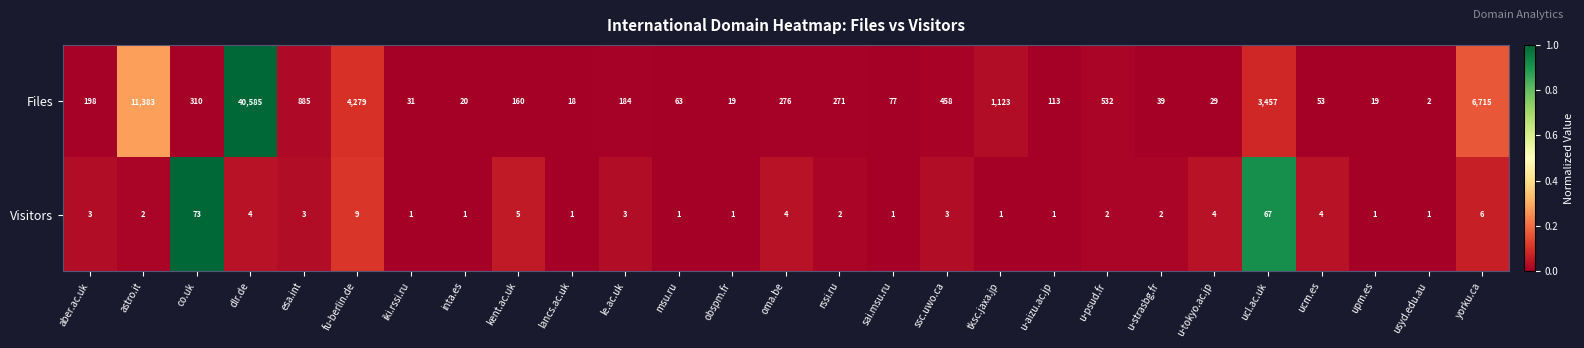

Rank the series by their average value, from highest to lowest.

Files, Visitors